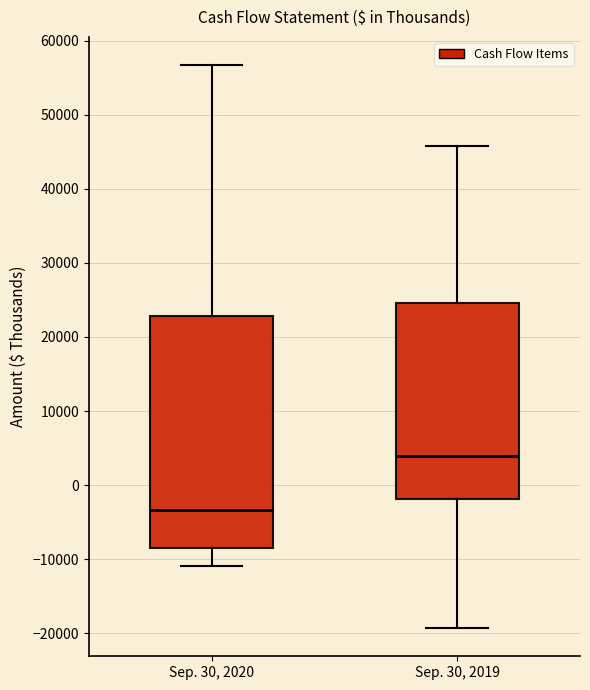

Which box's median line is the highest?

Sep. 30, 2019